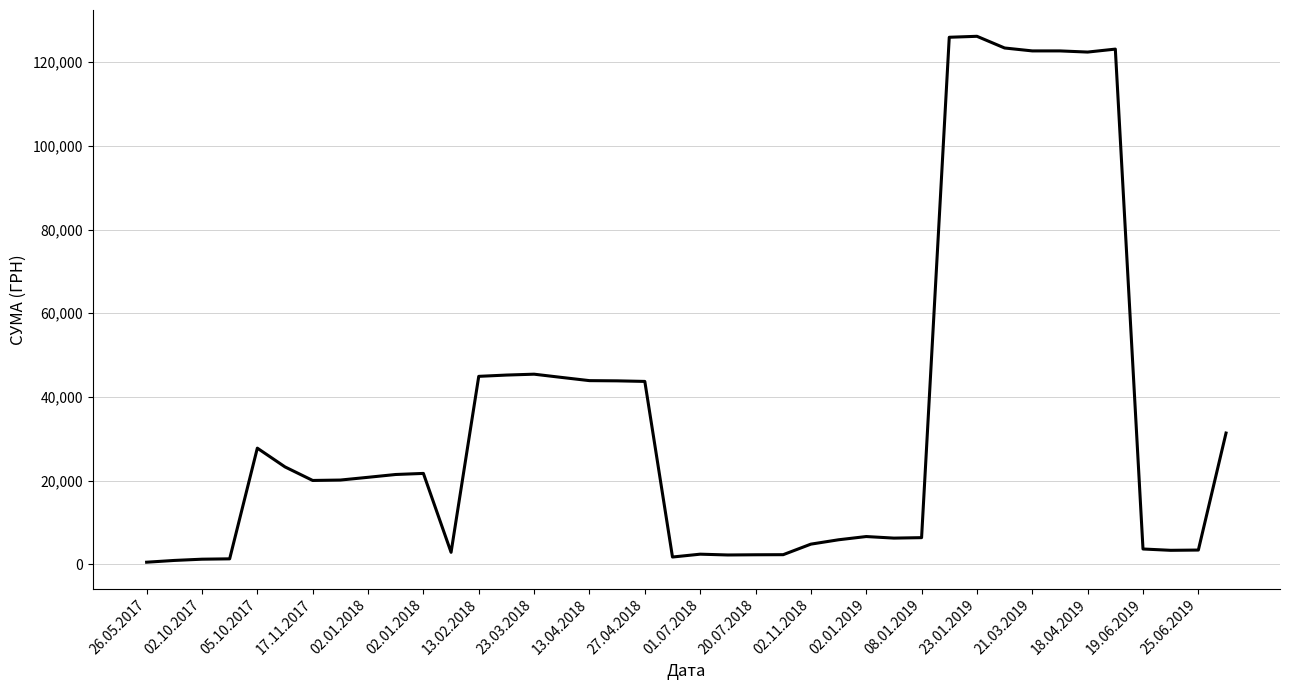

What is the difference between the maximum and minimum values?

125707.1